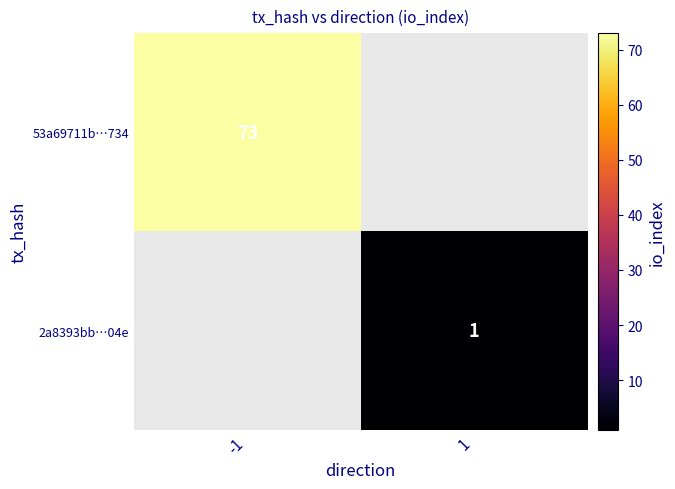

Count the number of data series in this chart.

2